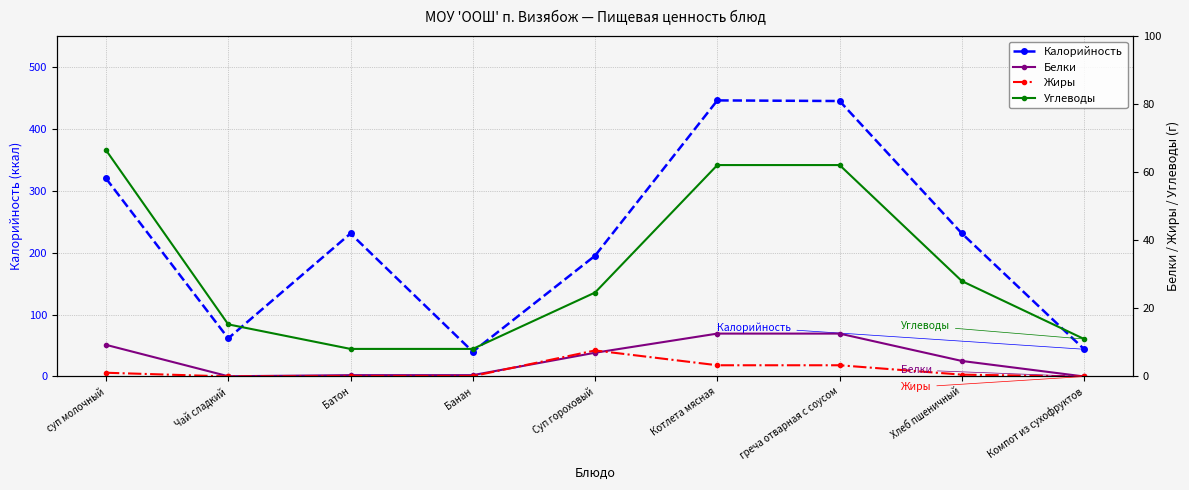

Which category has the highest value across all series?

Котлета мясная